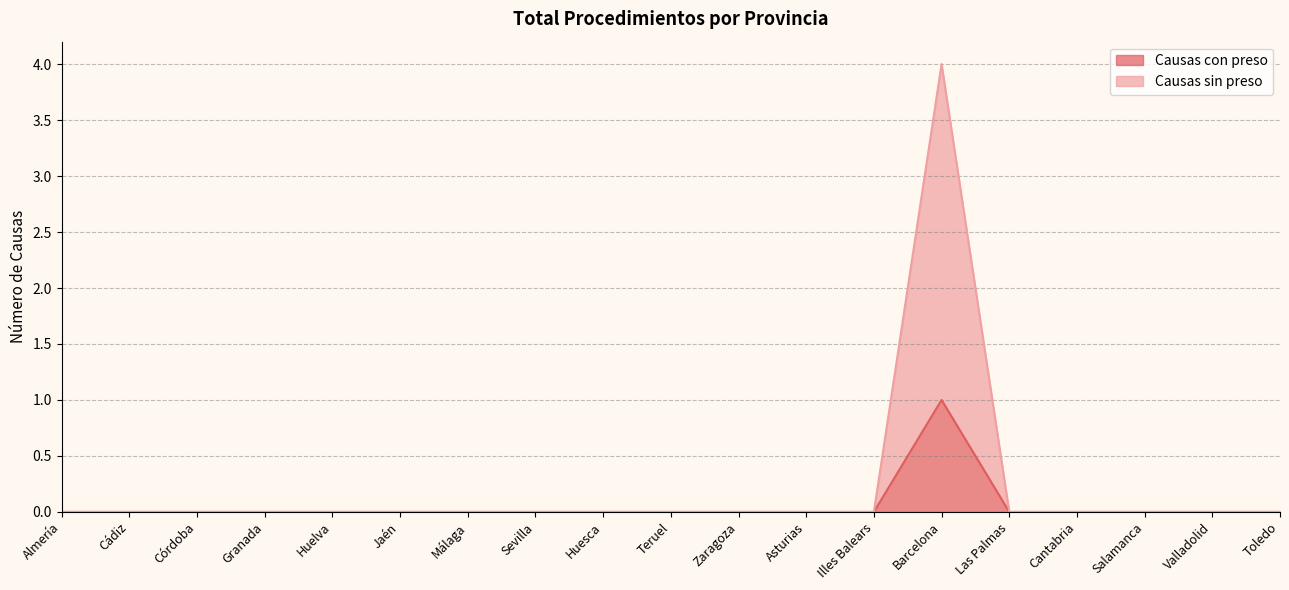

In Causas con preso, how many points are higher than both neighbors (excluding endpoints)?

1